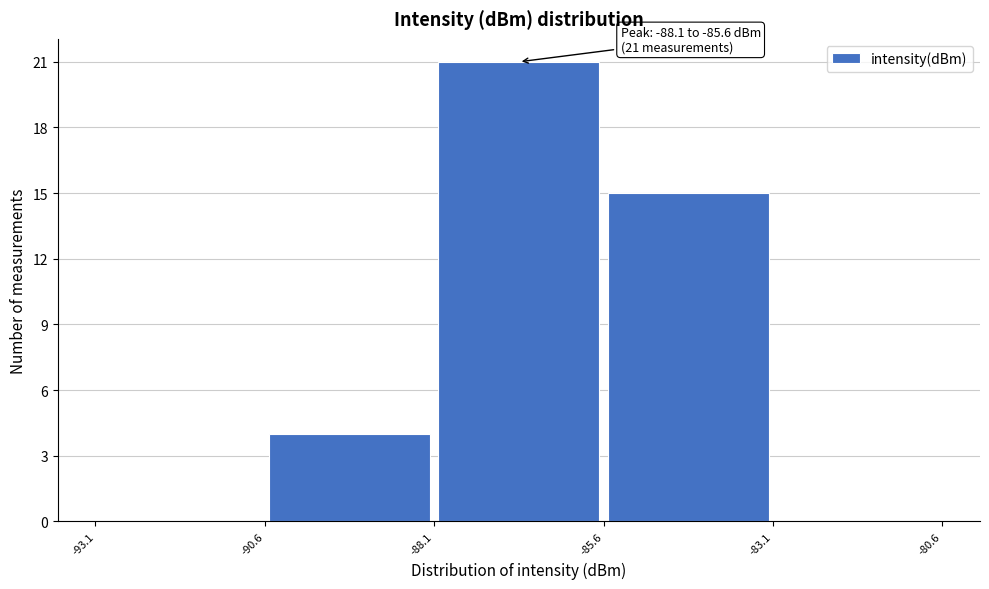

Over which range of the x-axis is the bar tallest?

-88.1 to -85.6